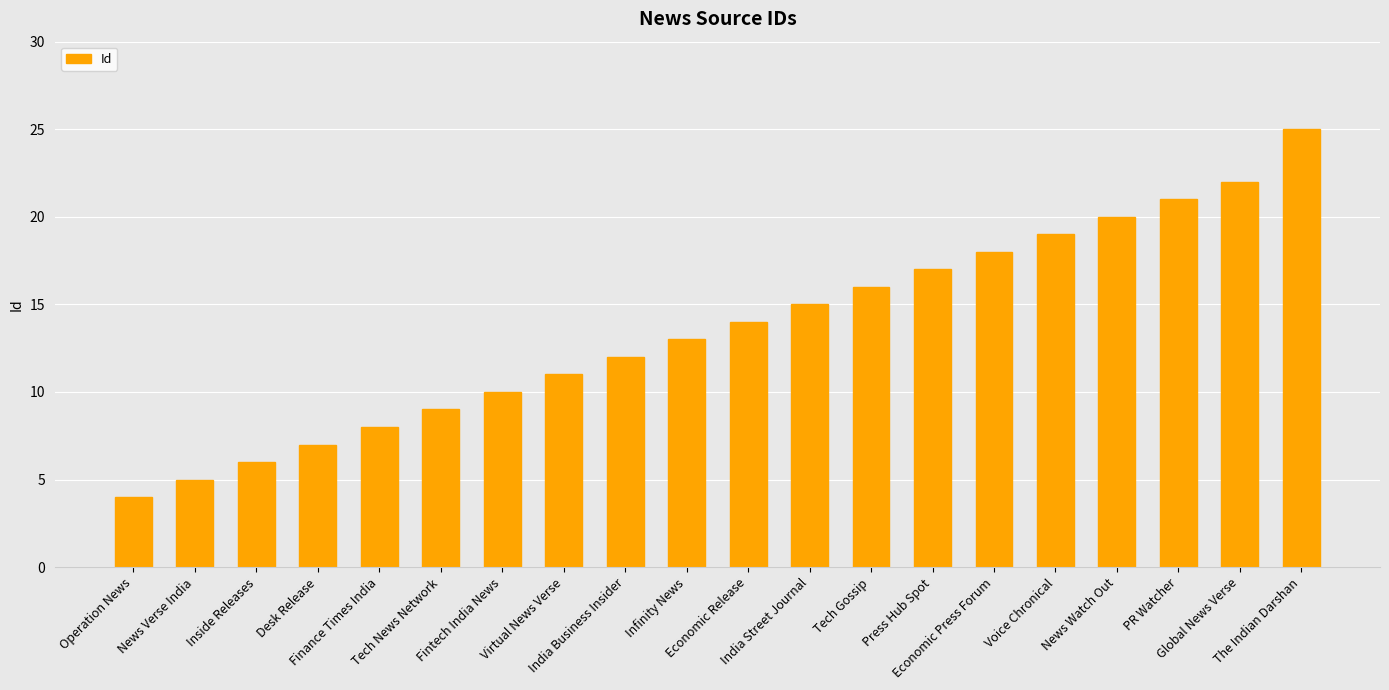

Which label corresponds to the largest value in the chart?

The Indian Darshan